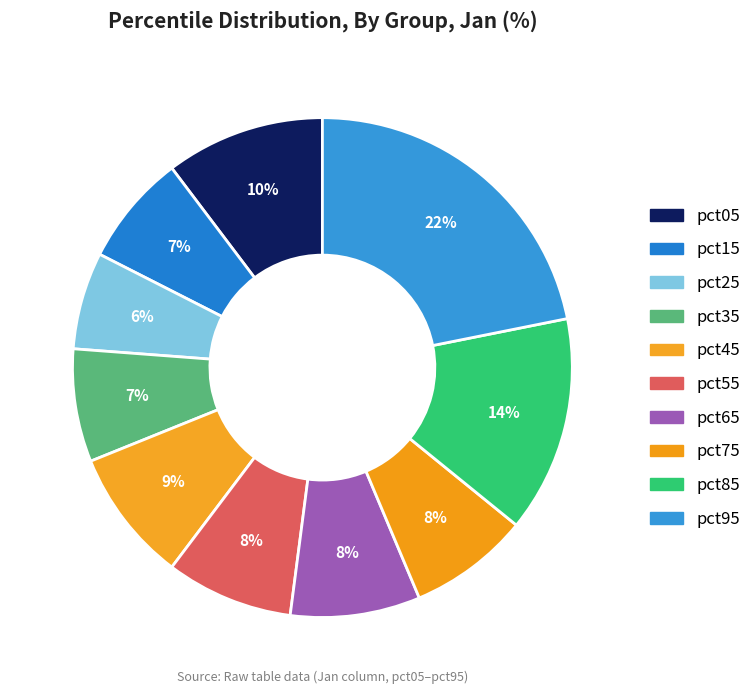

The pct55 slice represents 8% of the pie. True or false?

True